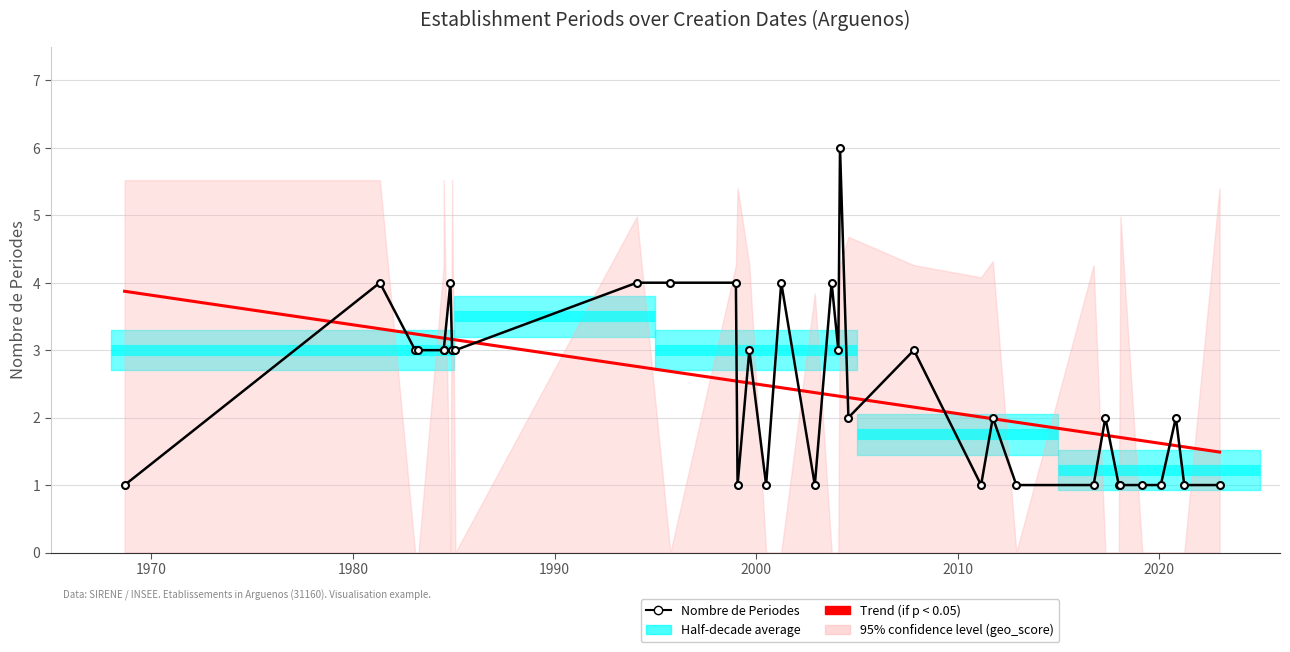

What is the difference between the maximum and second lowest values?

5